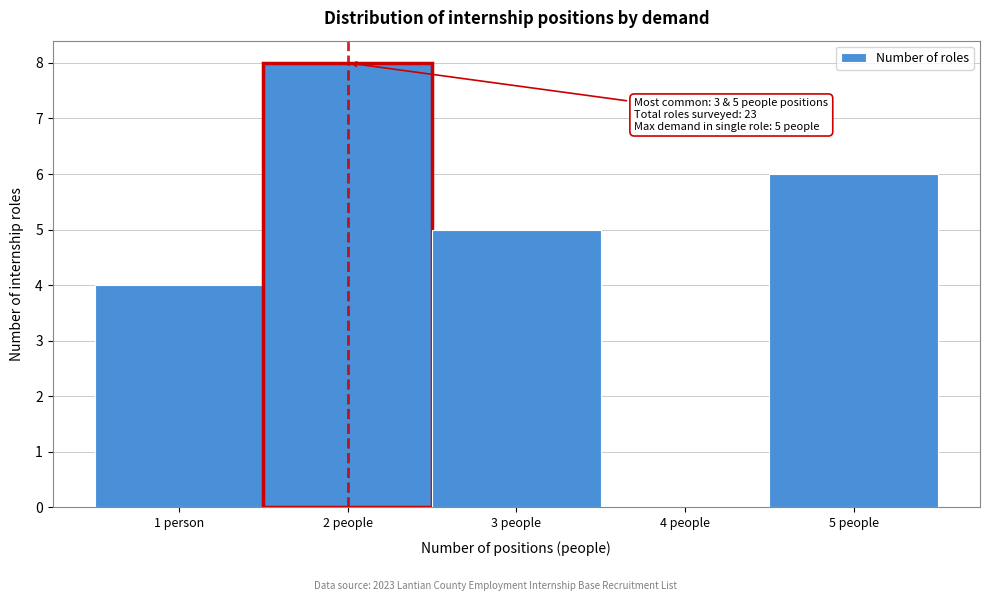

Reading left to right, list all the values displayed in this chart.

1 person=4	2 people=8	3 people=5	4 people=0	5 people=6